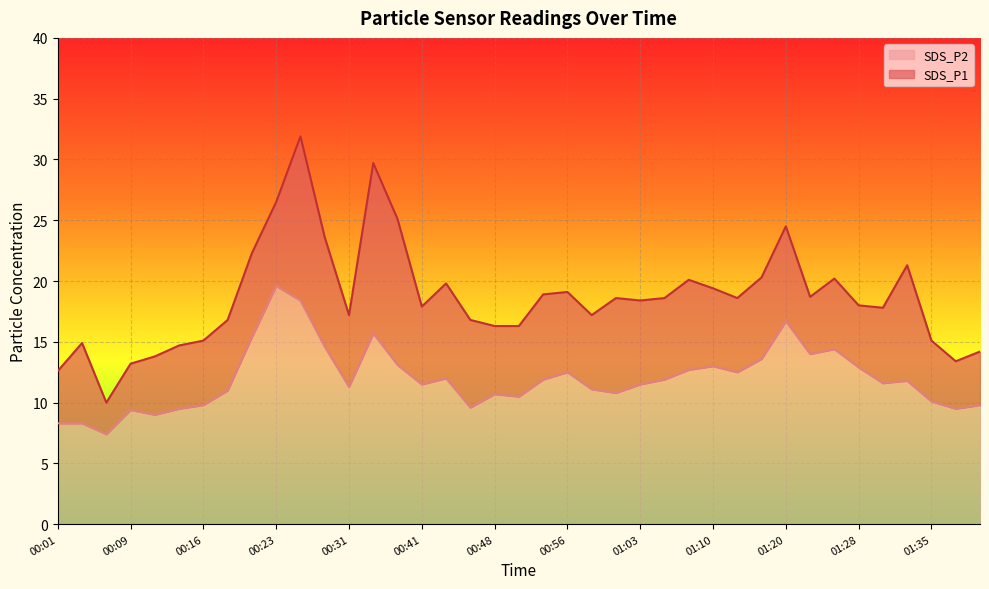

The value of SDS_P1 at 01:10 is 32.7. True or false?

False